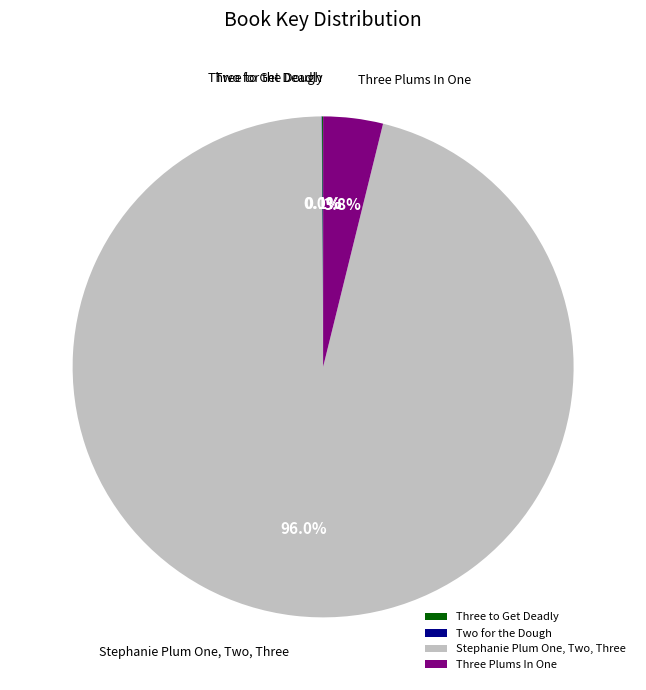

Is the sum of Stephanie Plum One, Two, Three and Three Plums In One greater than half?

Yes